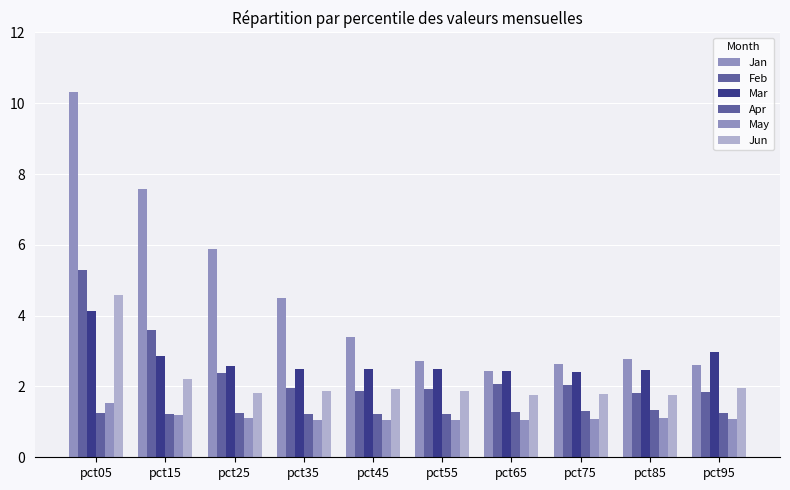

How many series are shown in this chart?

6